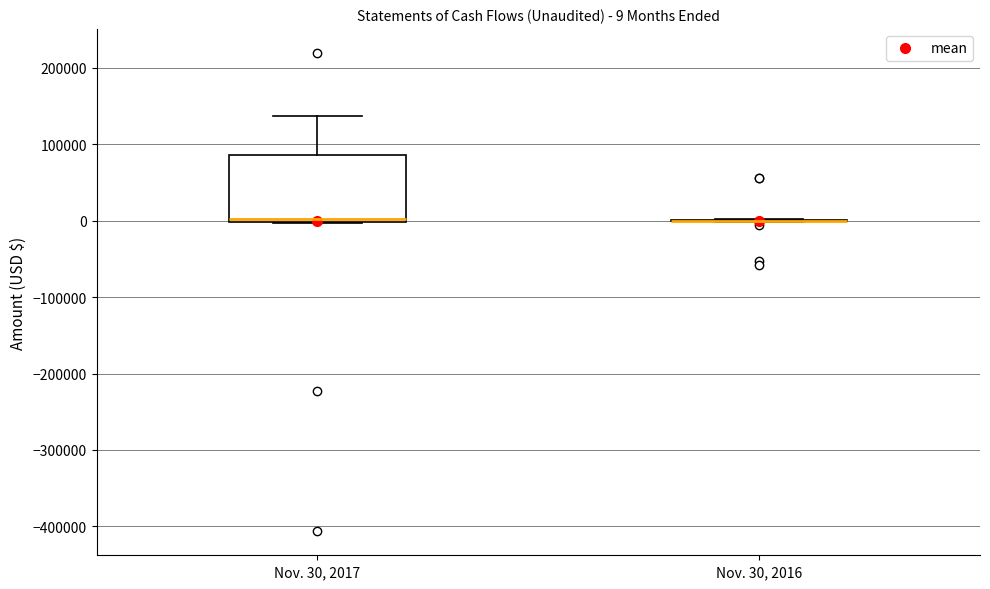

Comparing the boxes themselves (not the whiskers), which one is the tallest?

Nov. 30, 2017